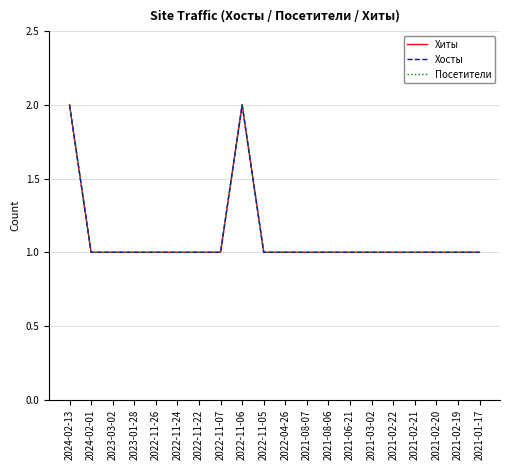

Read the Хосты value at 2022-11-07.

1